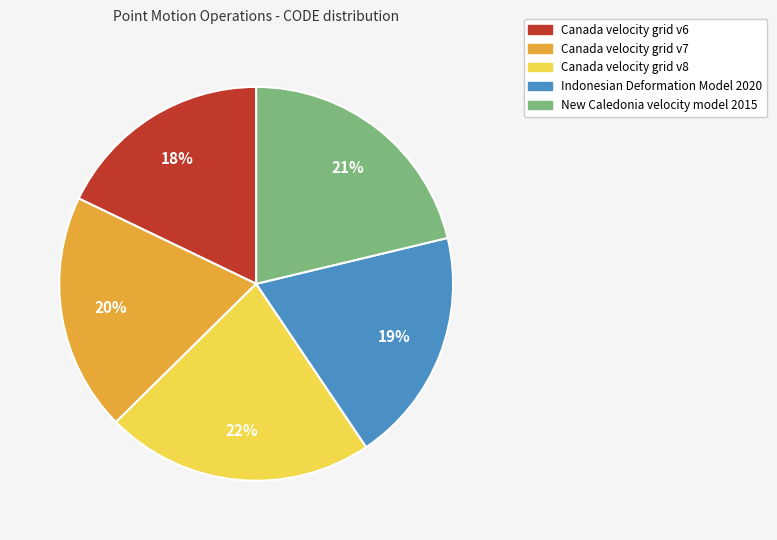

Is Canada velocity grid v8 the majority of the pie?

No